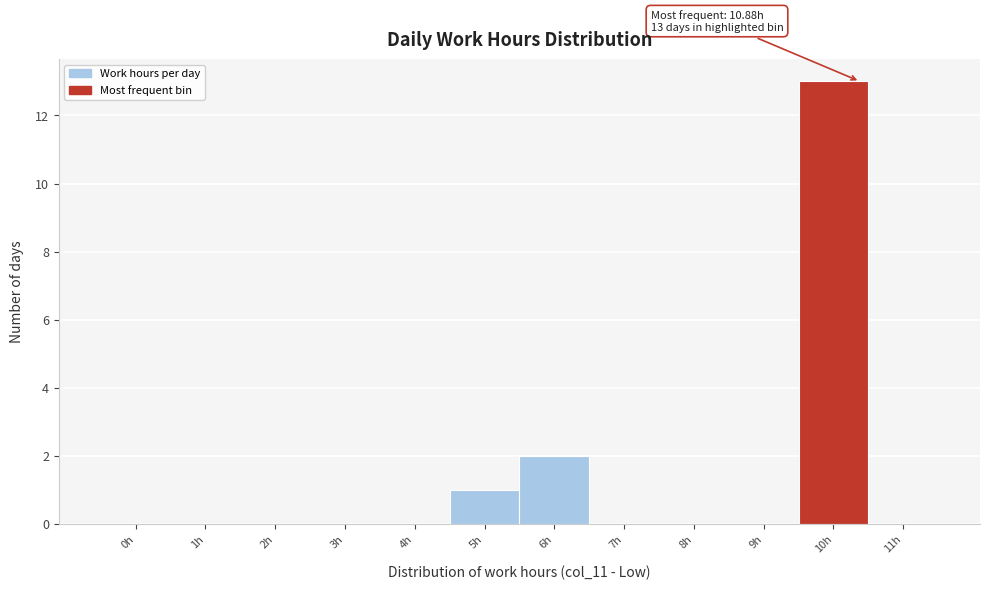

Reading left to right, transcribe all the data shown in this chart.

0h=0	1h=0	2h=0	3h=0	4h=0	5h=1	6h=2	7h=0	8h=0	9h=0	10h=13	11h=0